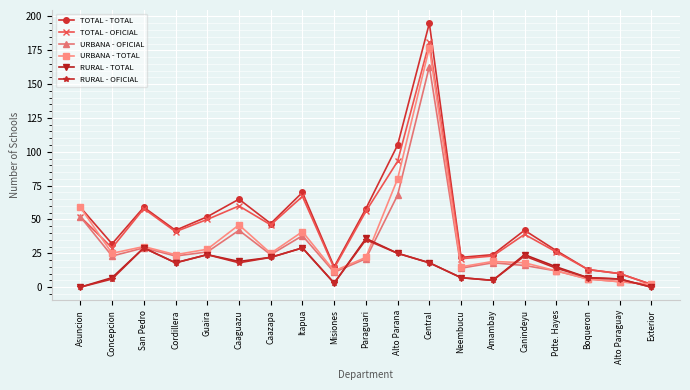

Between Caazapa and Central, which series saw the biggest shift?

URBANA - TOTAL